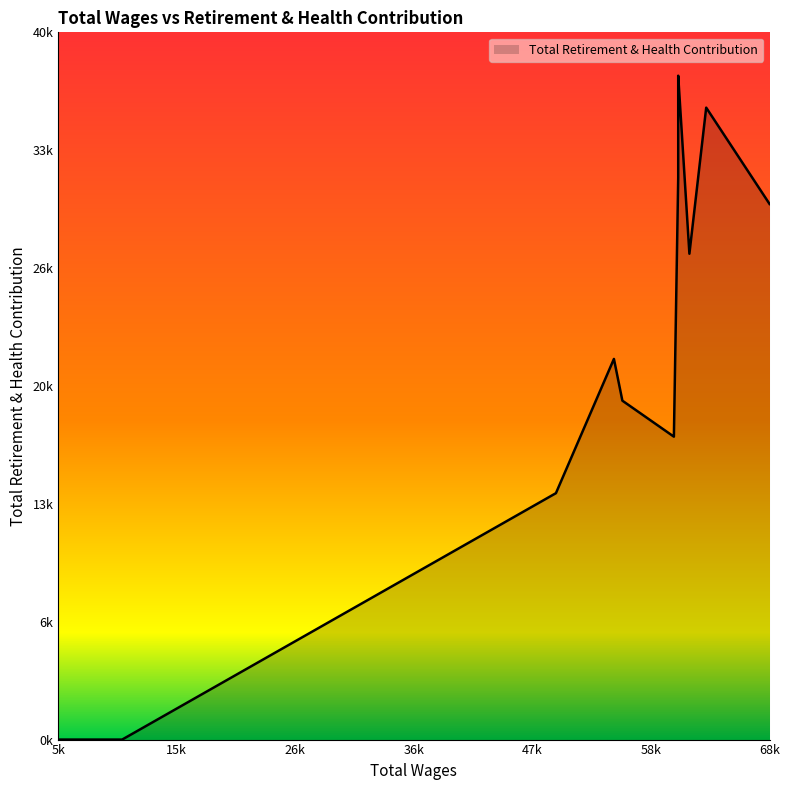

The chart shows a value of 0 at 14. True or false?

True